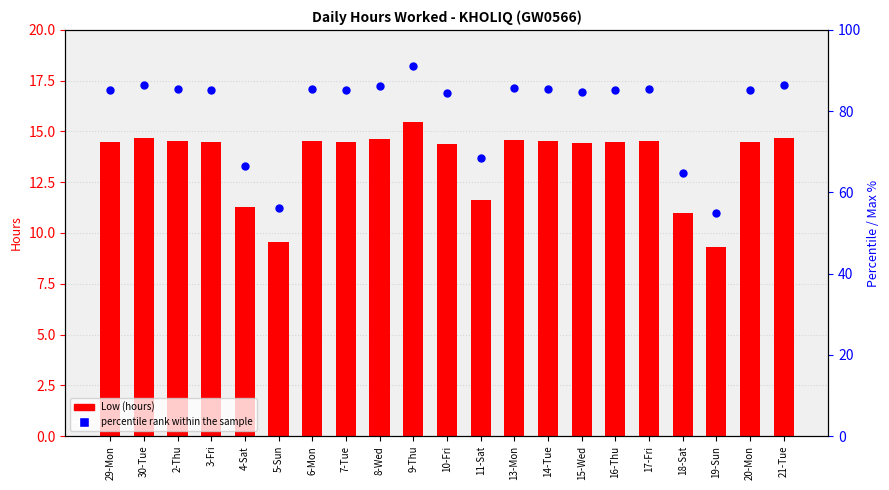

What are all the series names shown in the legend?

Low (hours), percentile rank within the sample